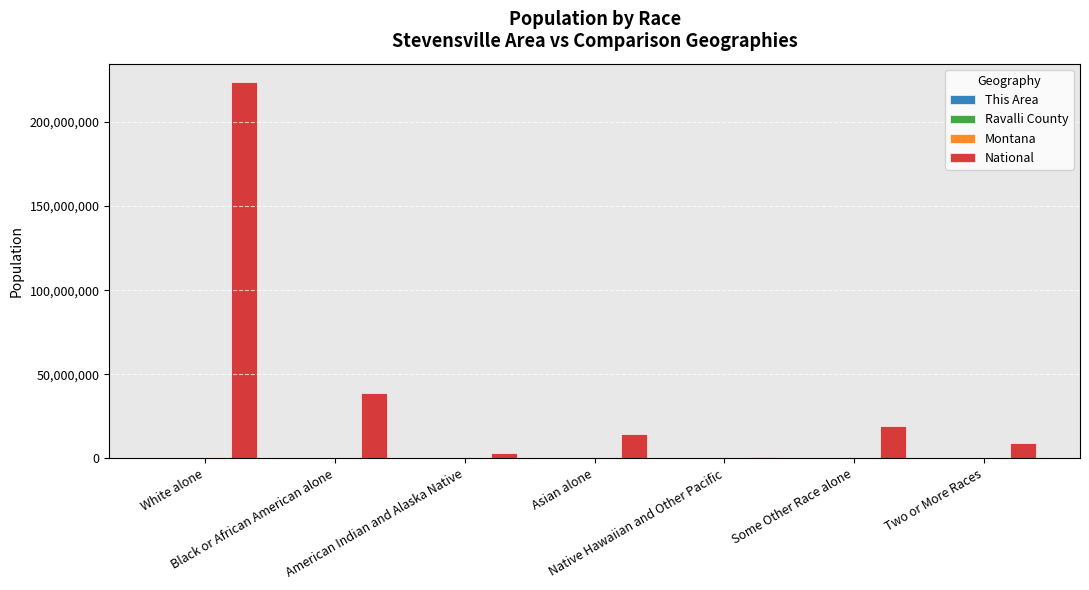

What is the sum of all National values?

308745538